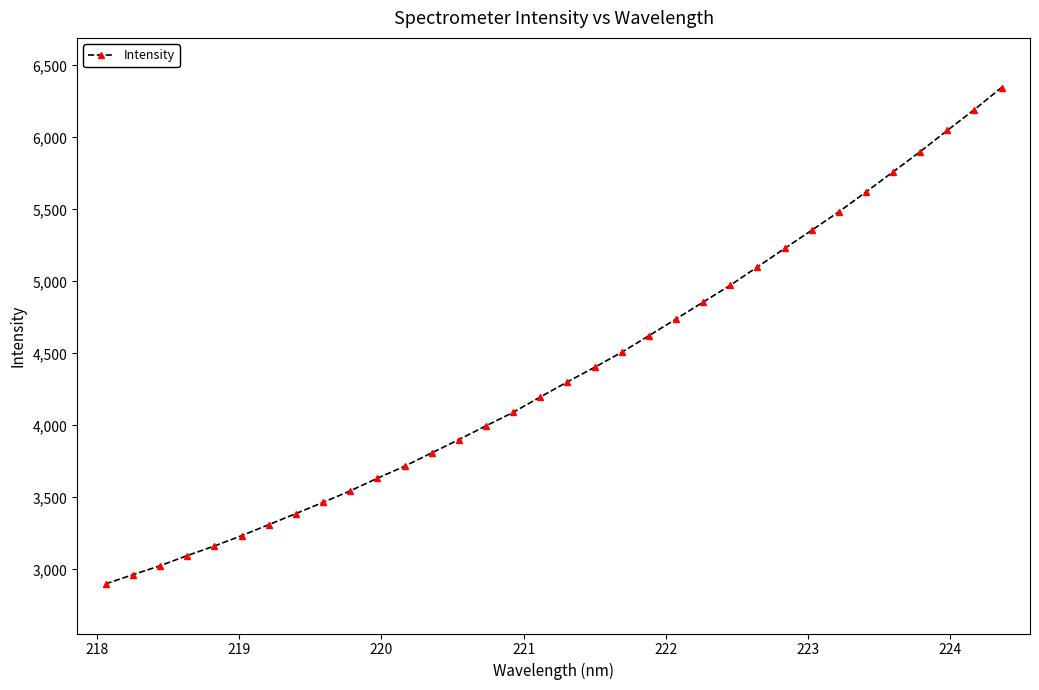

What is the difference between the maximum and minimum values?

3446.9